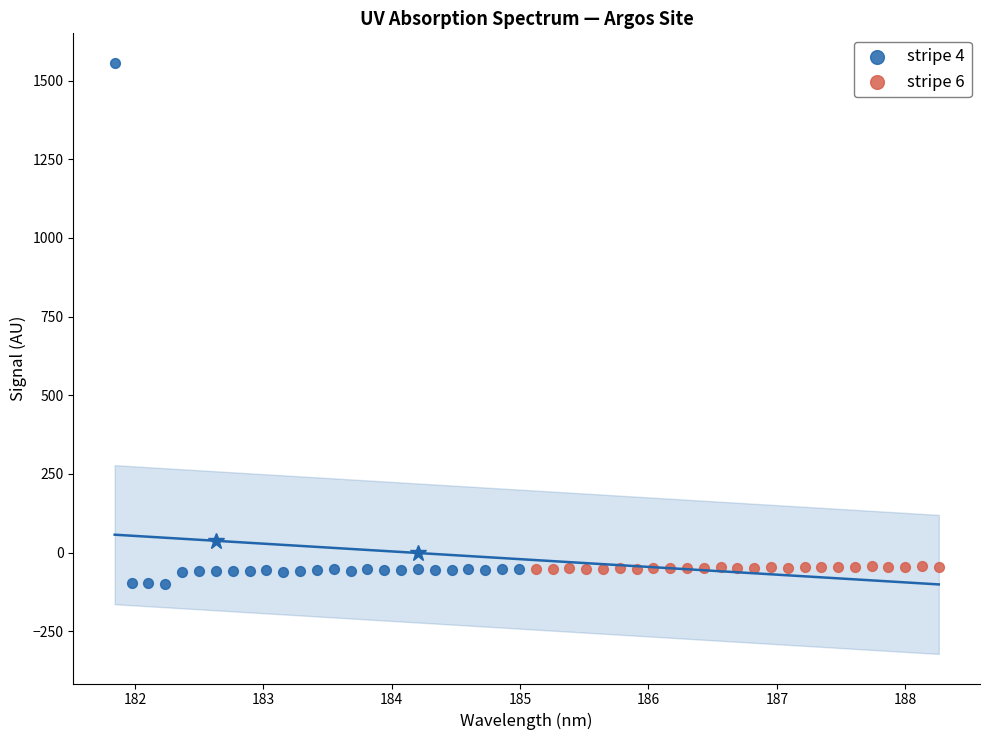

Which series contains the highest Y value?

stripe 4